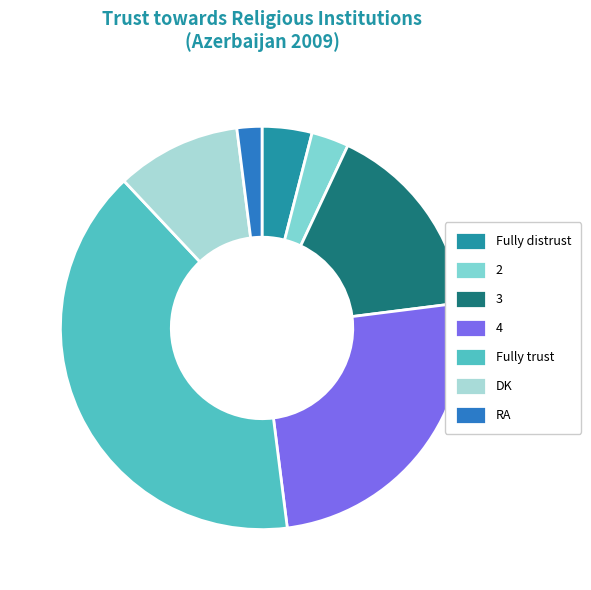

Which category has the smallest portion of the pie?

RA